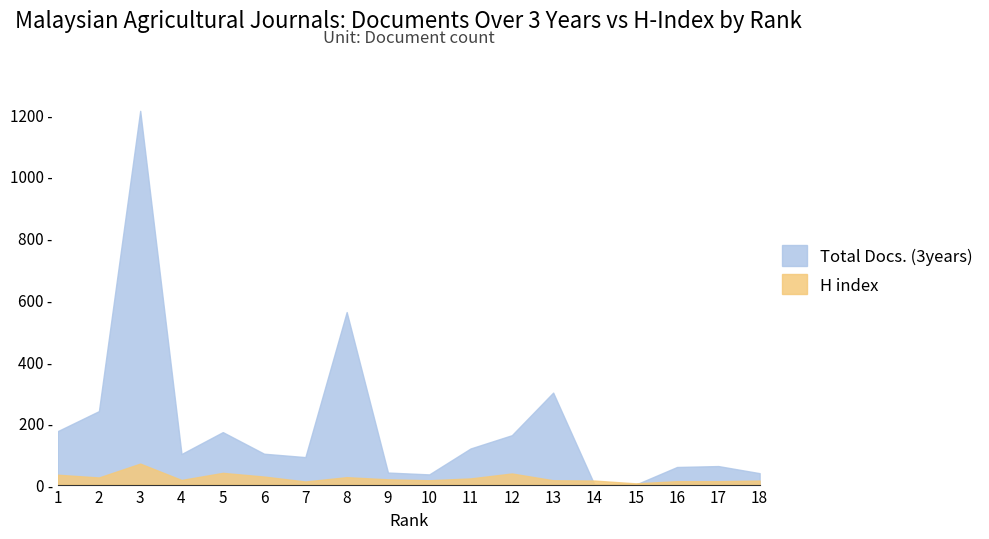

What are all the series names shown in the legend?

Total Docs. (3years), H index